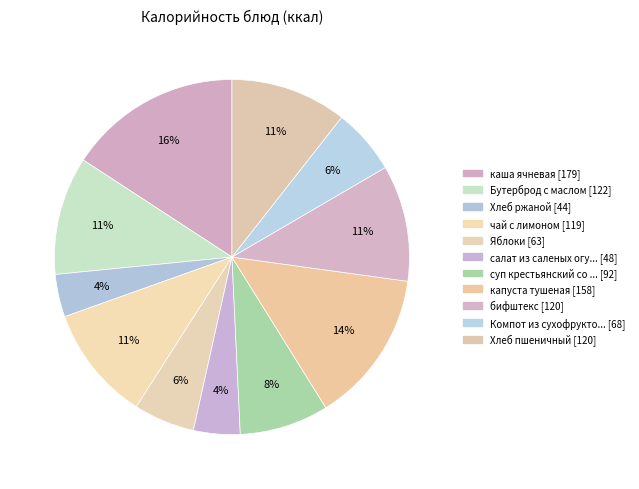

Count the number of slices in the pie.

11